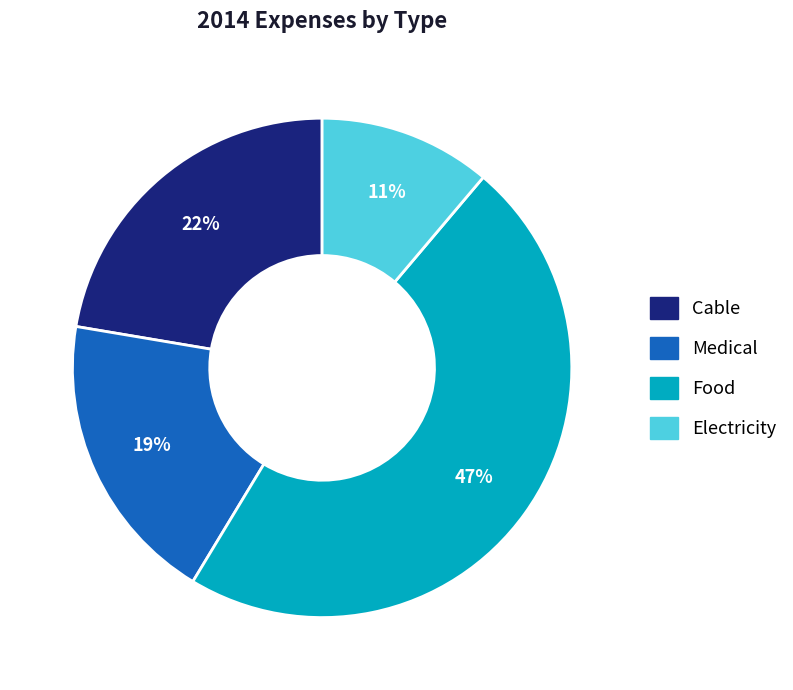

Combined, do Cable and Medical account for over 50%?

No